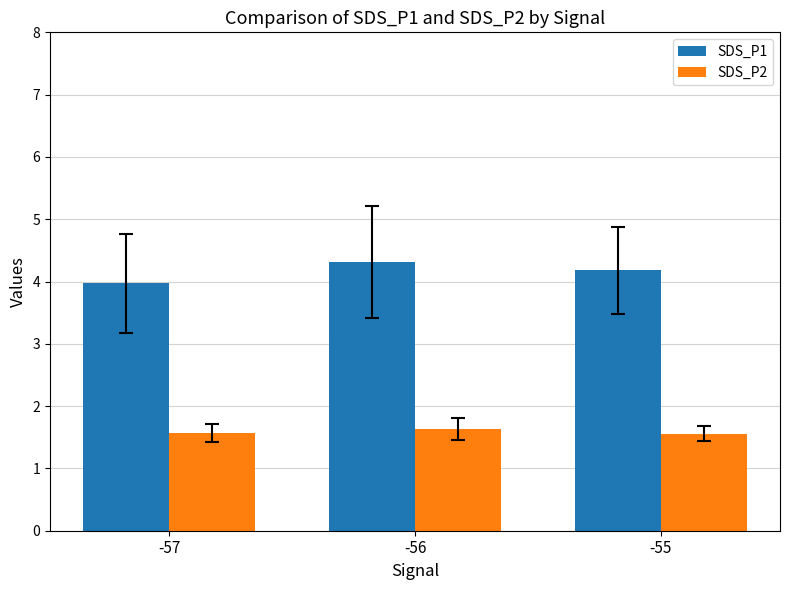

What is the minimum value for SDS_P2?

1.6